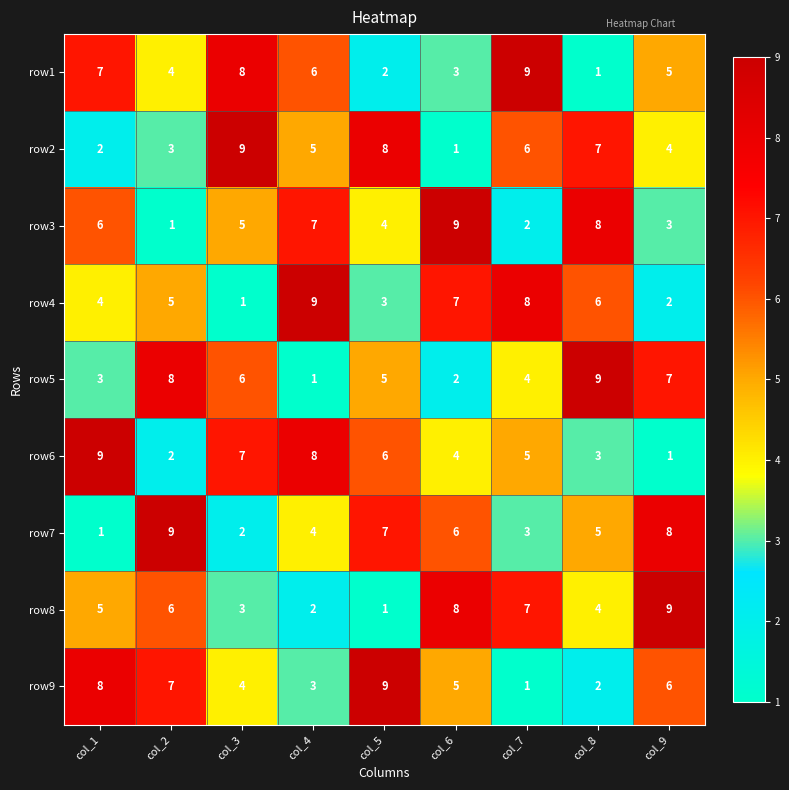

Rank the series at col_7 from highest to lowest value.

row1, row4, row8, row2, row6, row5, row7, row3, row9